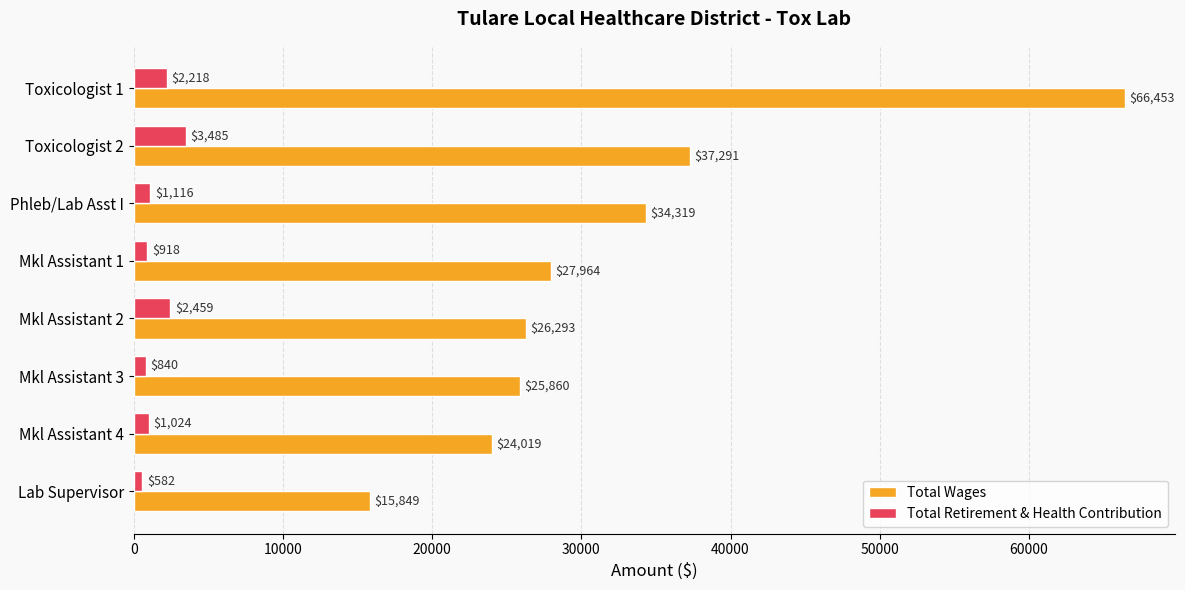

Rank the series by their average value, from lowest to highest.

Total Retirement & Health Contribution, Total Wages